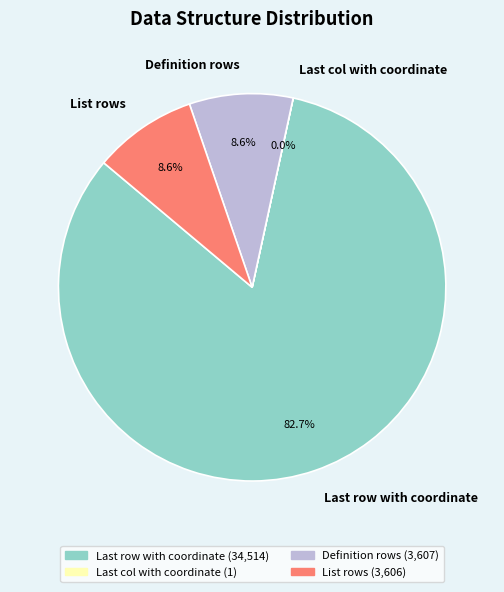

Which slice represents more than half of the pie?

Last row with coordinate